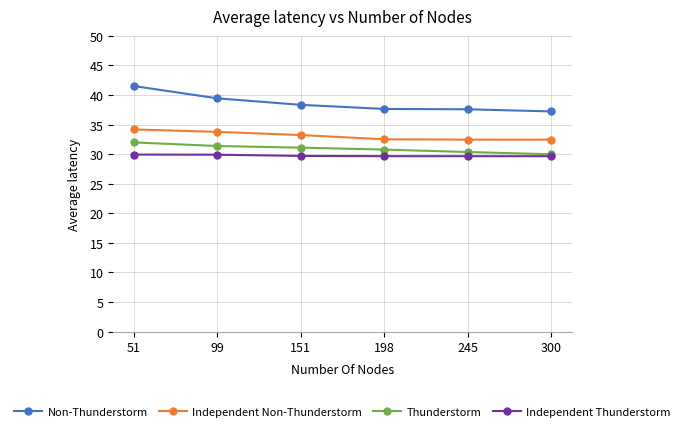

How many lines are shown in the chart?

4